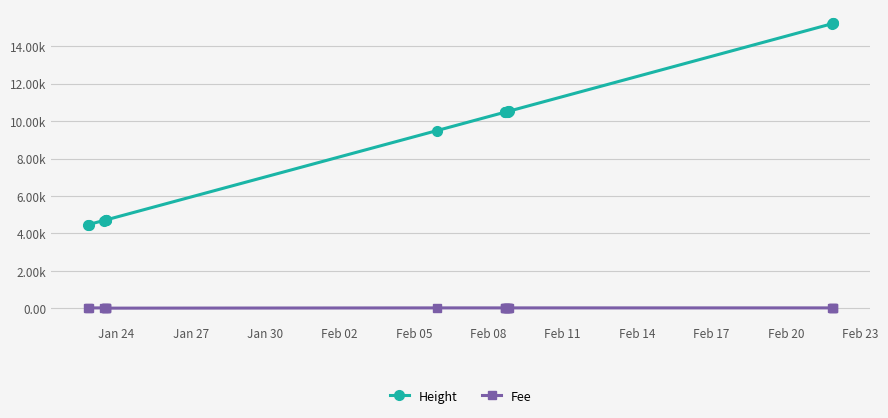

What is the value of the Fee point at the 16th from the left?

14.0